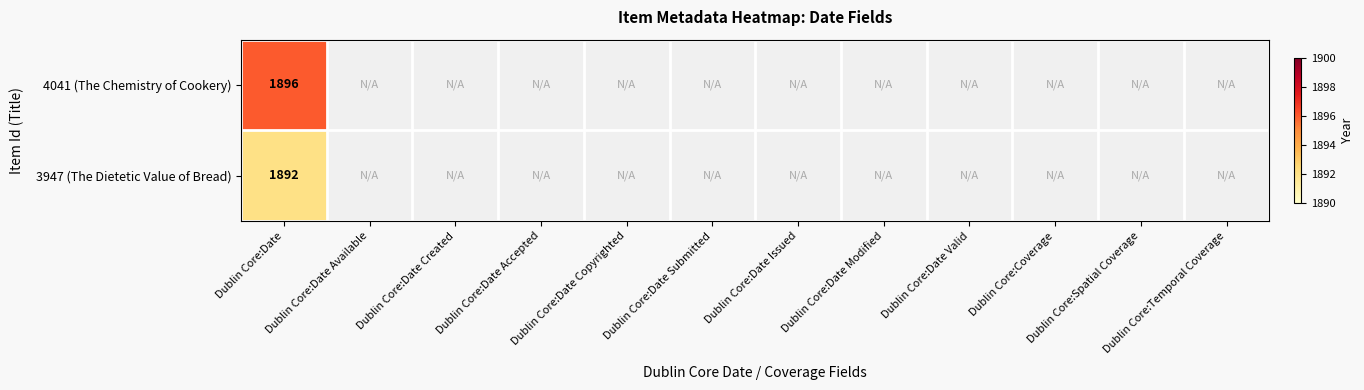

What is the spread (max minus min) of values at Dublin Core:Date?

4